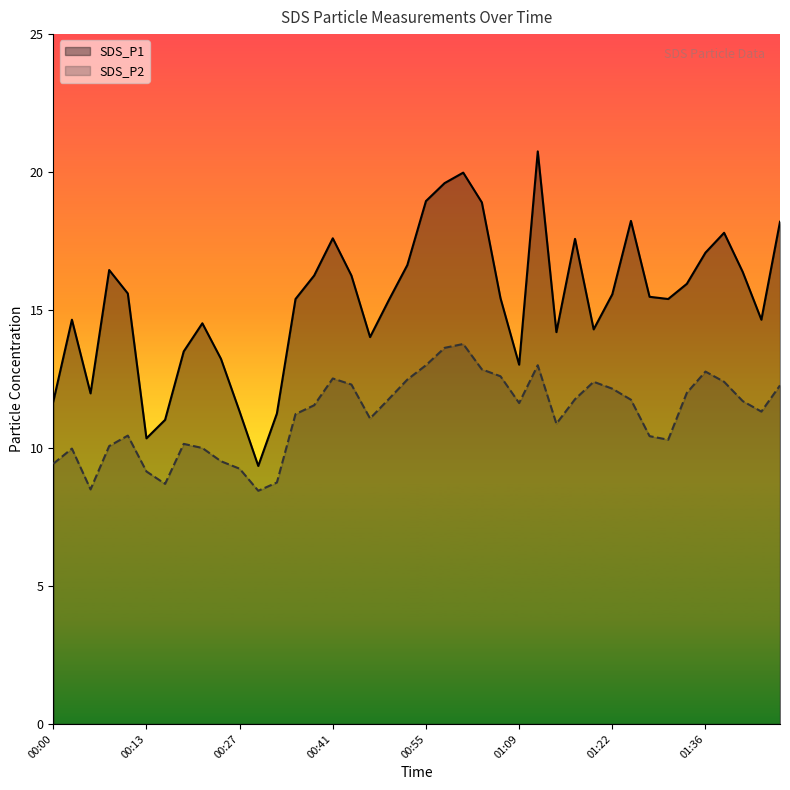

How many data points in SDS_P2 are less than 11?

16